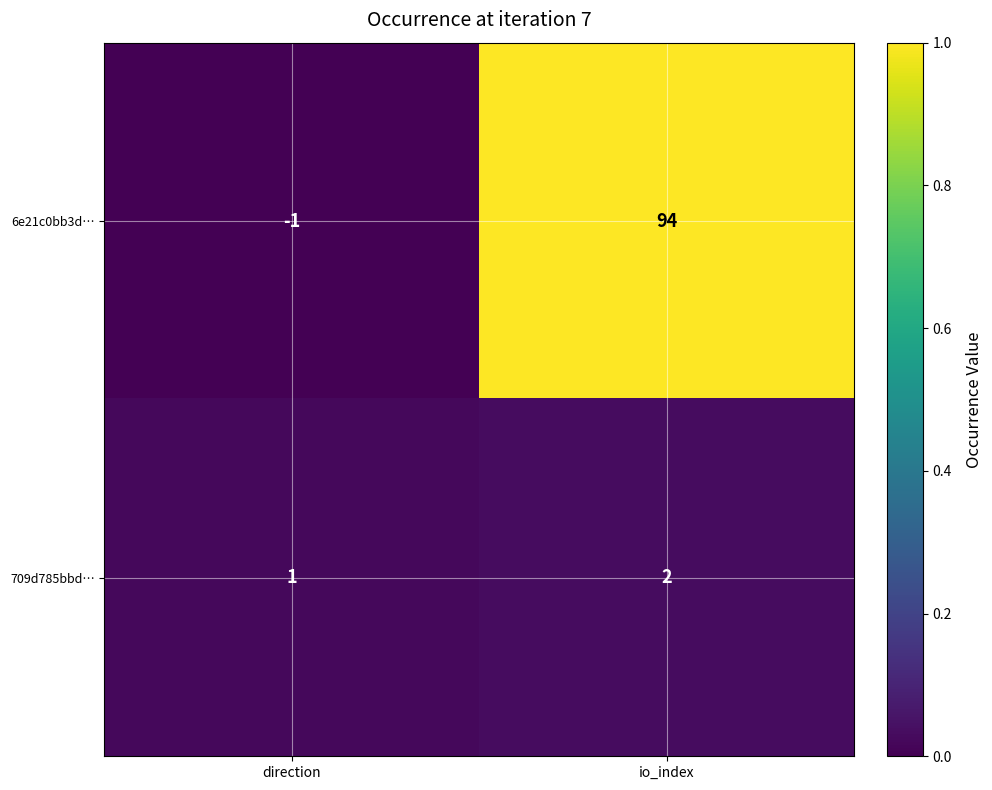

True or false: 709d785bbd… has a value of 2 at io_index.

True